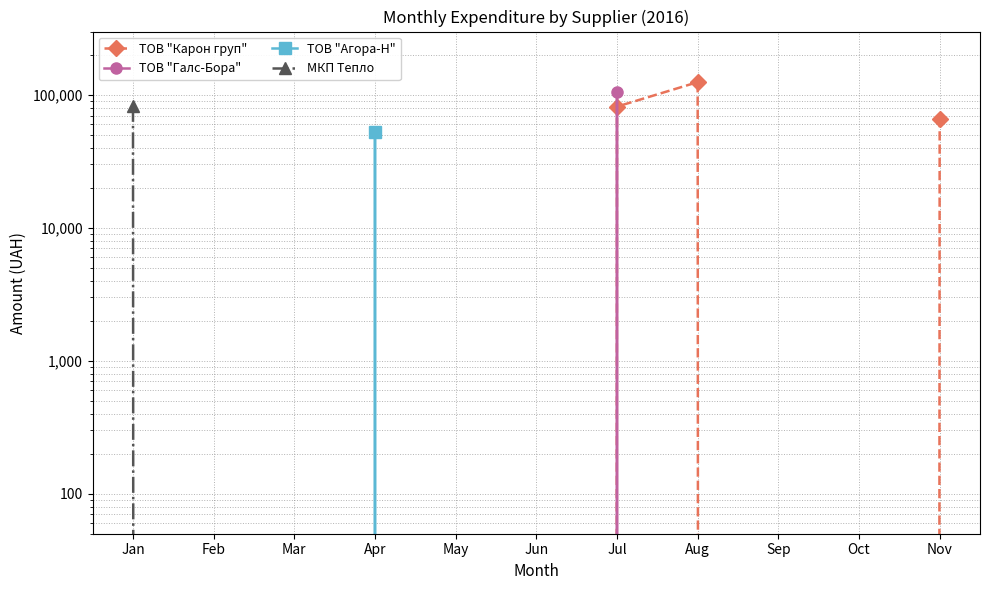

Where is the first local maximum for ТОВ "Карон груп"?

Aug